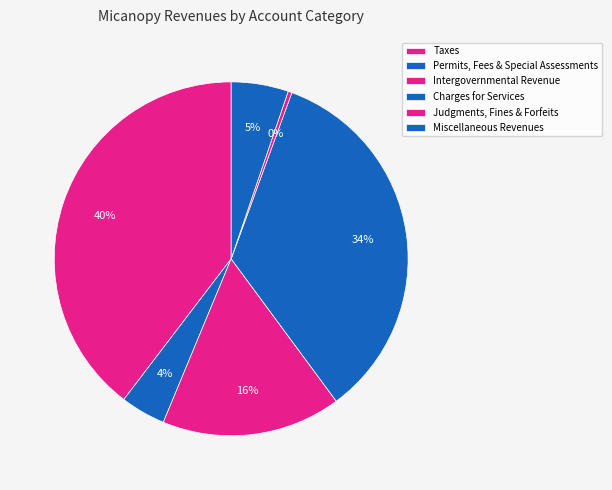

Count the number of slices in the pie.

6